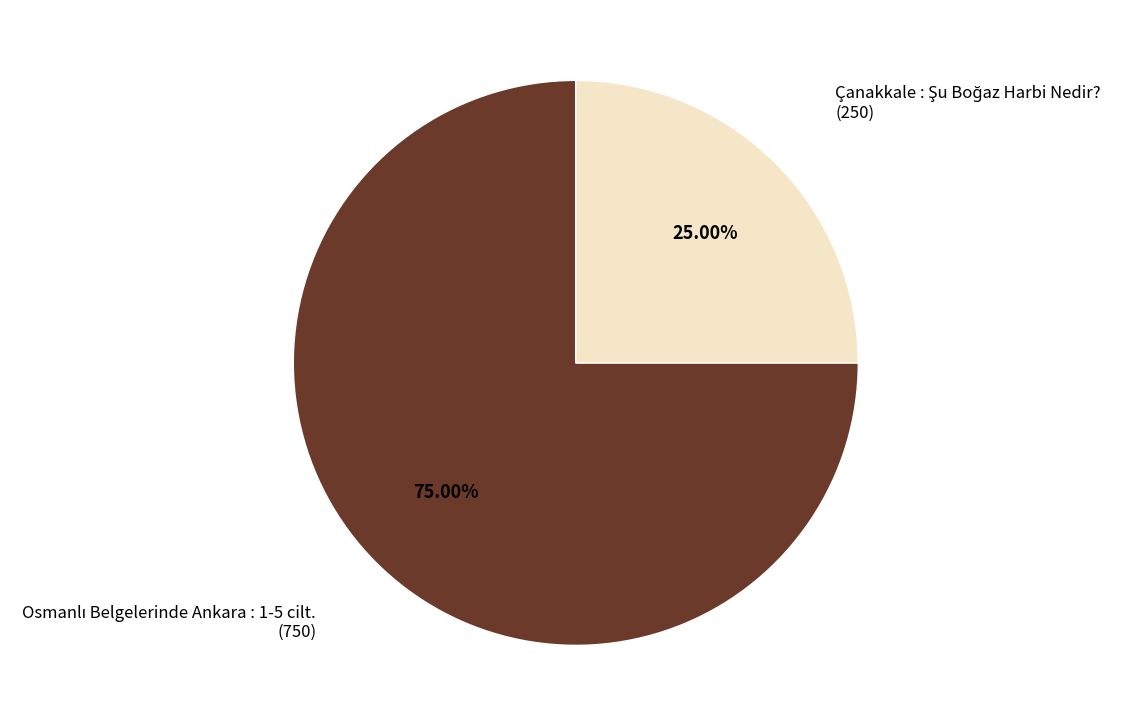

To the nearest percent, what is the average slice percentage?

50%